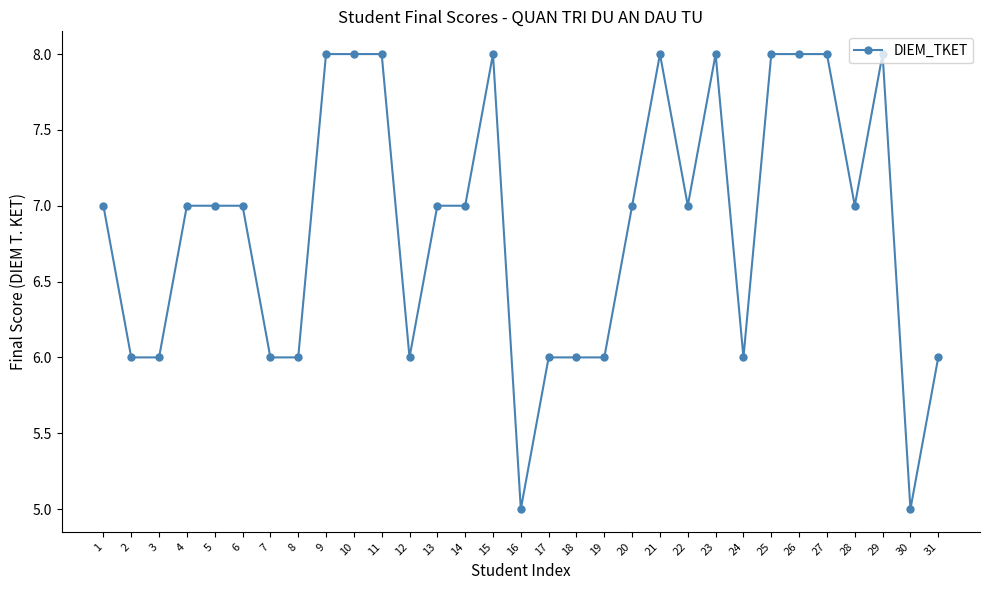

True or false: the data has more than 2 interior local peaks.

True